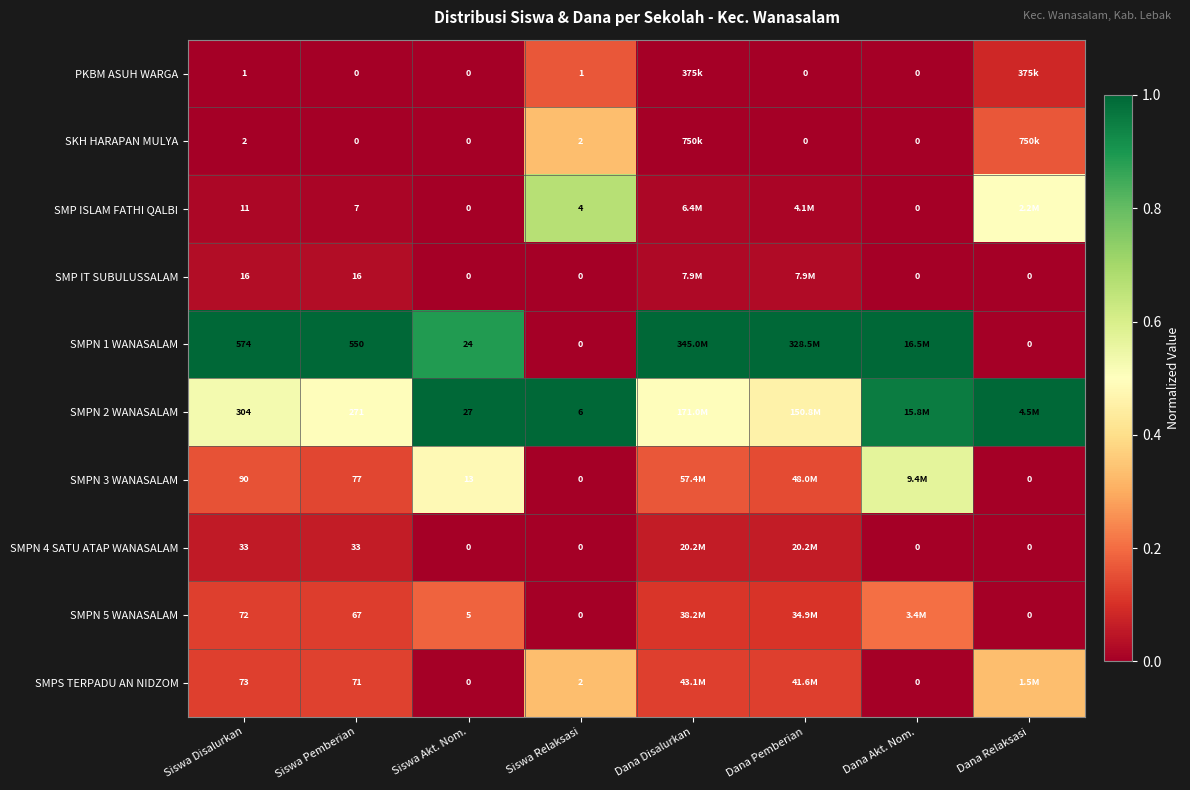

List the series in order of their peak value, highest first.

SMPN 1 WANASALAM, SMPN 2 WANASALAM, SMP ISLAM FATHI QALBI, SMPN 3 WANASALAM, SKH HARAPAN MULYA, SMPS TERPADU AN NIDZOM, SMPN 5 WANASALAM, PKBM ASUH WARGA, SMPN 4 SATU ATAP WANASALAM, SMP IT SUBULUSSALAM